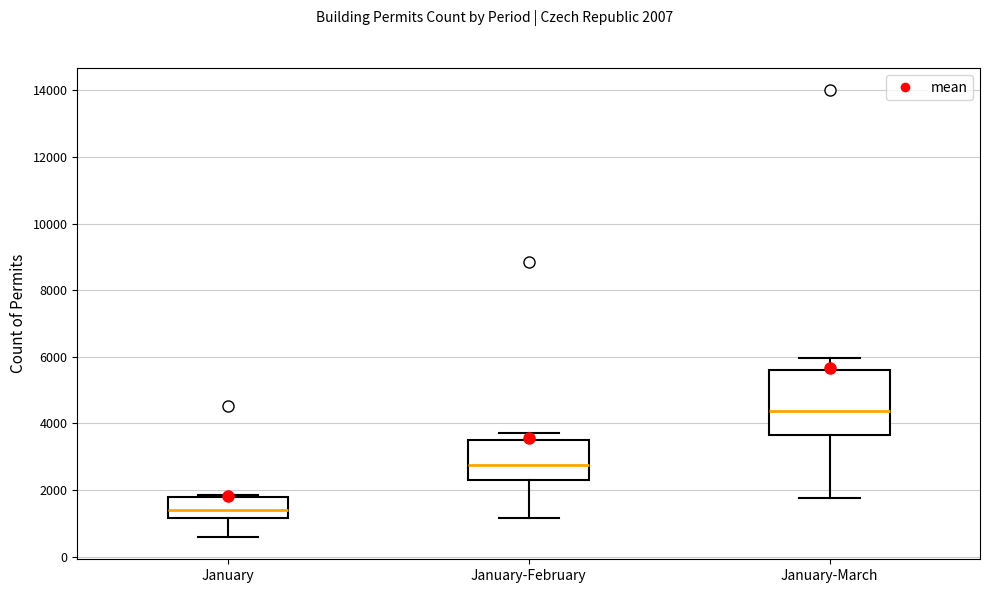

Where does the median line of the box for January-February sit on the y-axis? The values are not printed on the chart, so give them approximately, as read against the axis.

2800